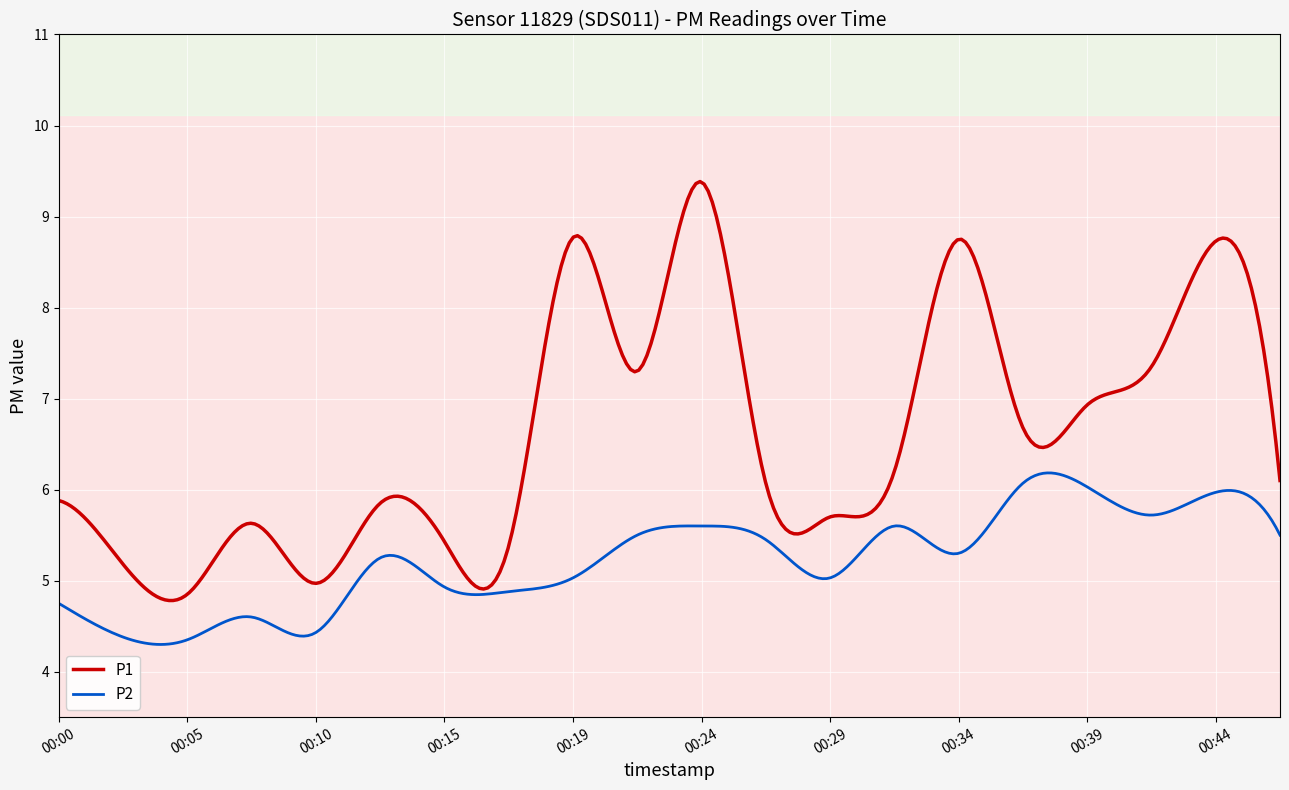

What is the minimum value for P2?

4.3